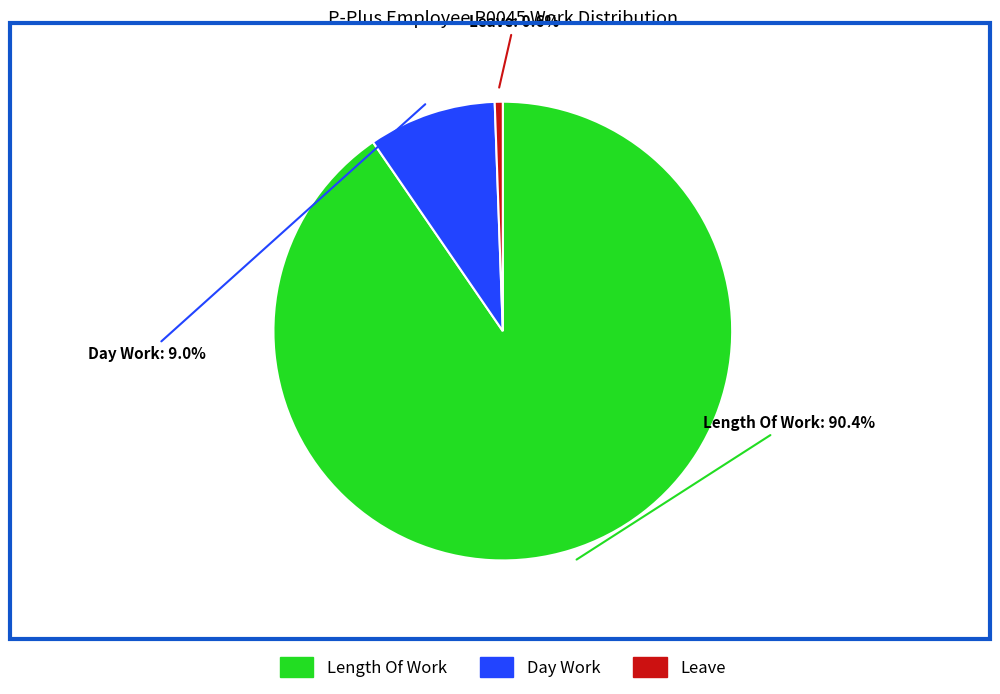

Which slice represents more than half of the pie?

Length Of Work